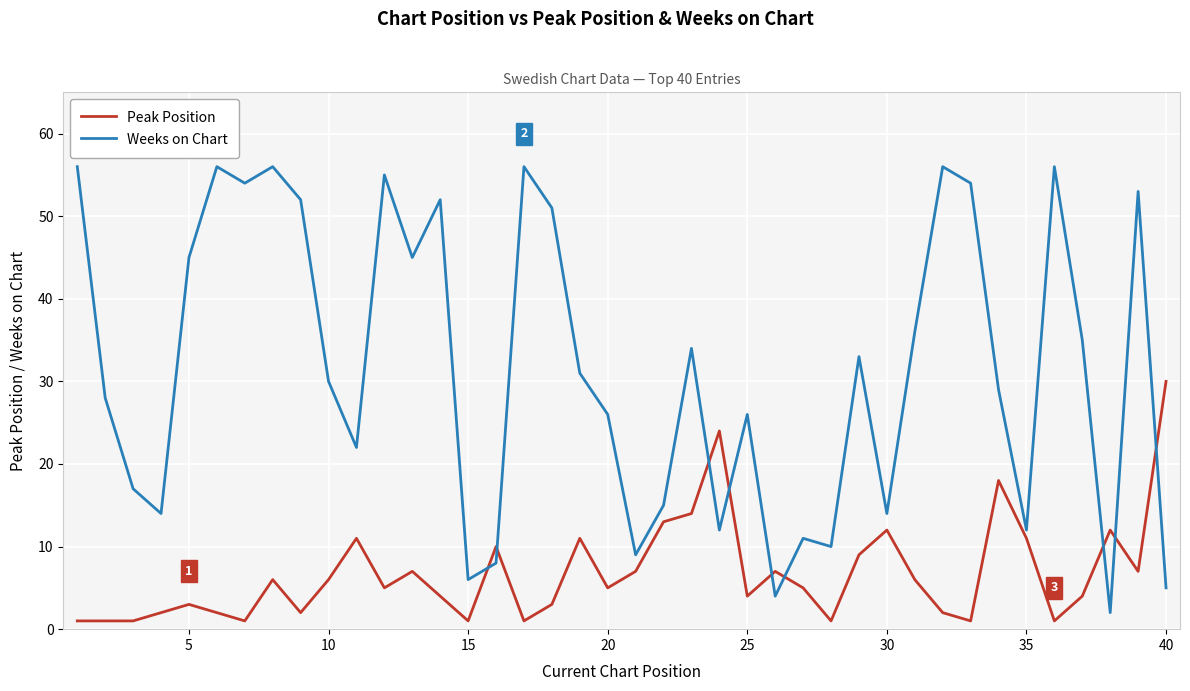

After their last crossing, which series has the higher values: Weeks on Chart or Peak Position?

Peak Position